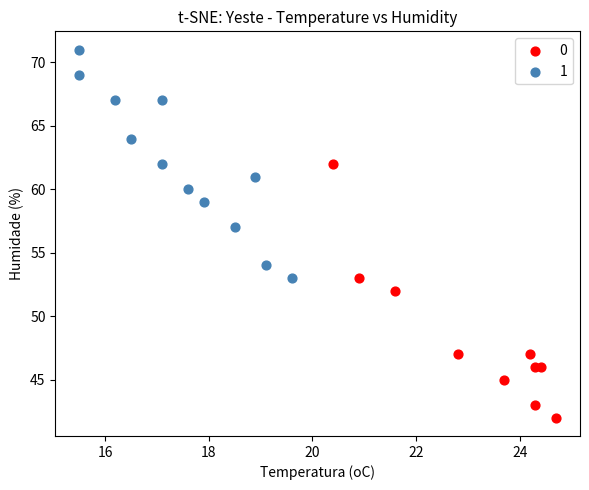

Which series reaches the maximum Y coordinate?

1